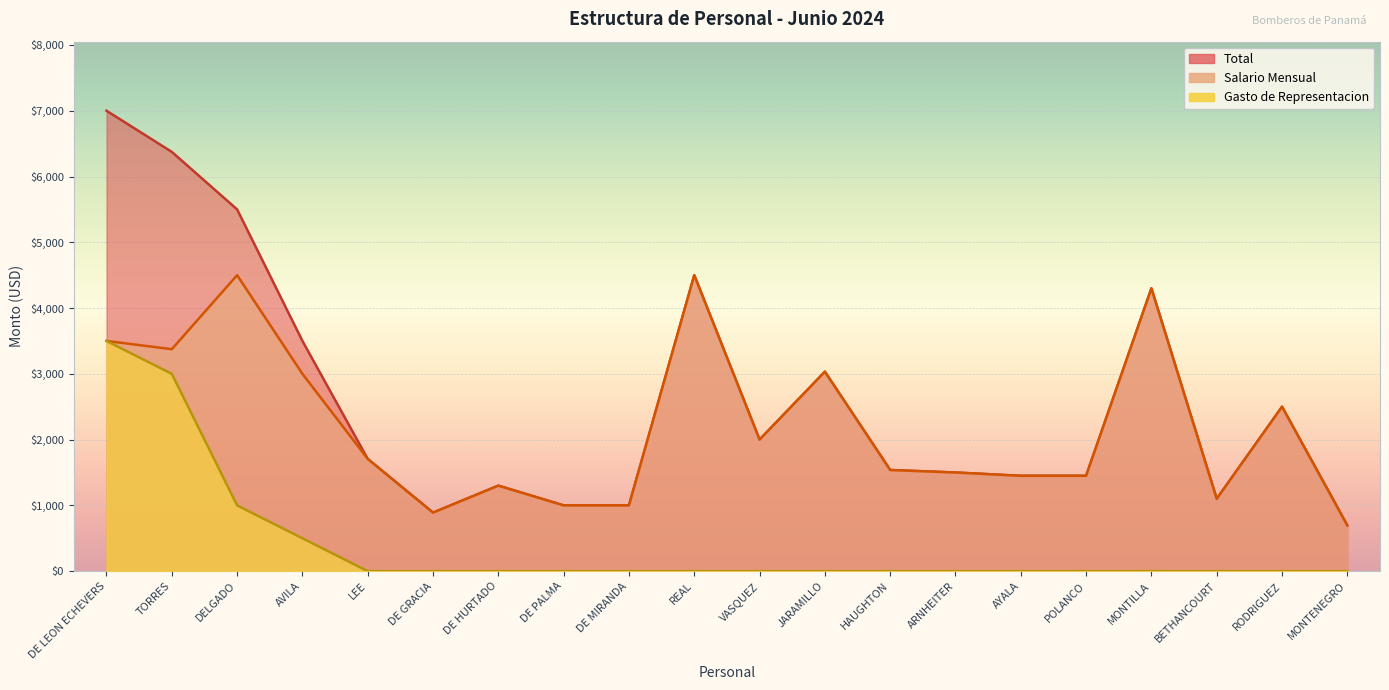

Is the value of Gasto de Representacion at BETHANCOURT greater than the value of Salario Mensual at DE GRACIA?

No